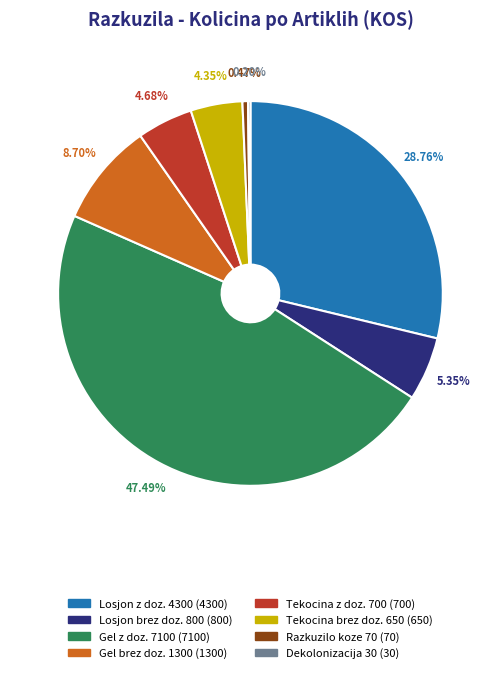

Is there a majority slice in this chart?

No